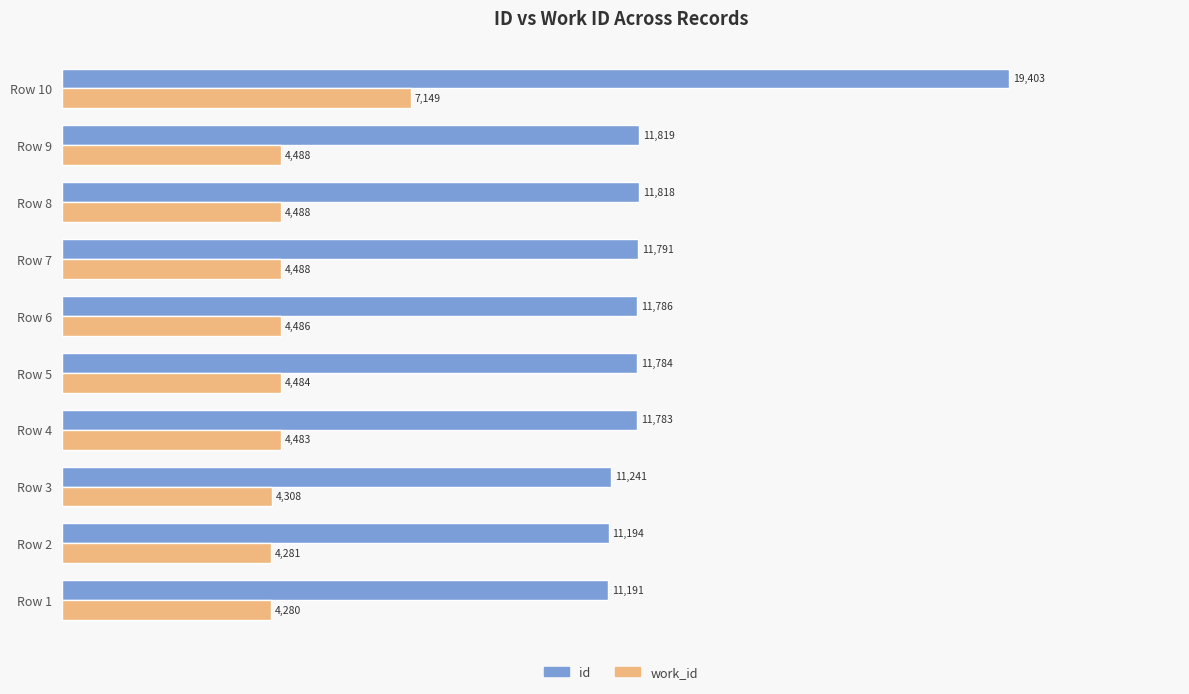

Count the number of data series in this chart.

2